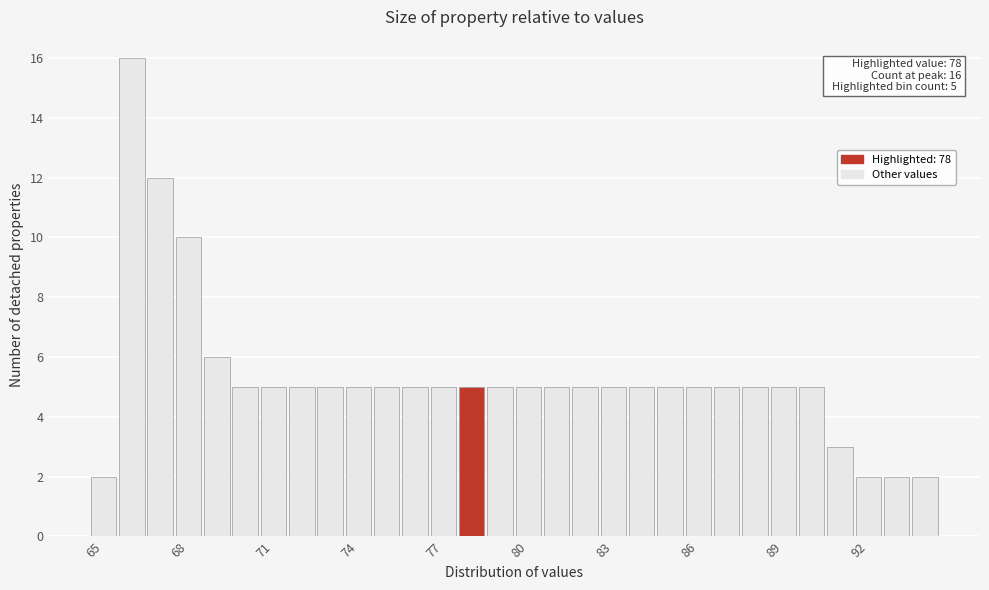

Around what value on the x-axis is the tallest bar? Give the approximate position of its centre, as read against the axis.

66.0